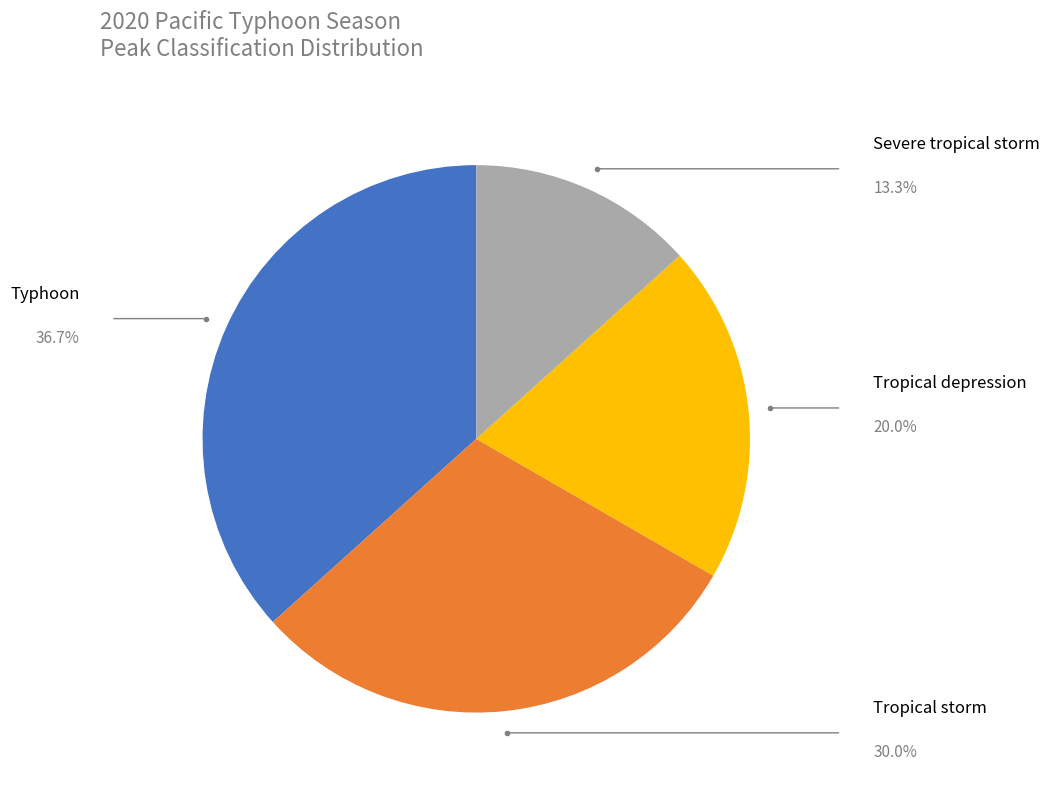

What is the ratio of the value at Tropical depression to the value at Severe tropical storm?

1.5